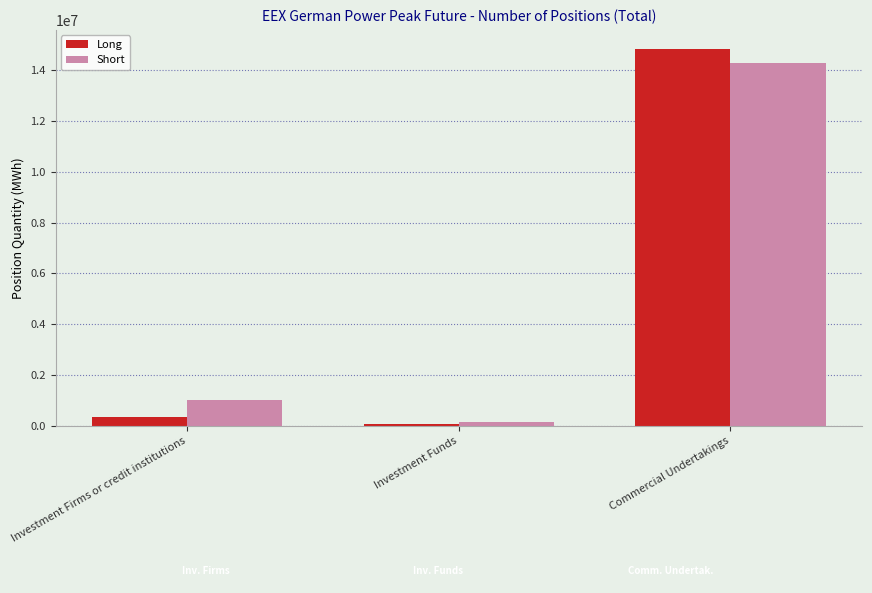

At which category is the sum across all series the highest?

Commercial Undertakings